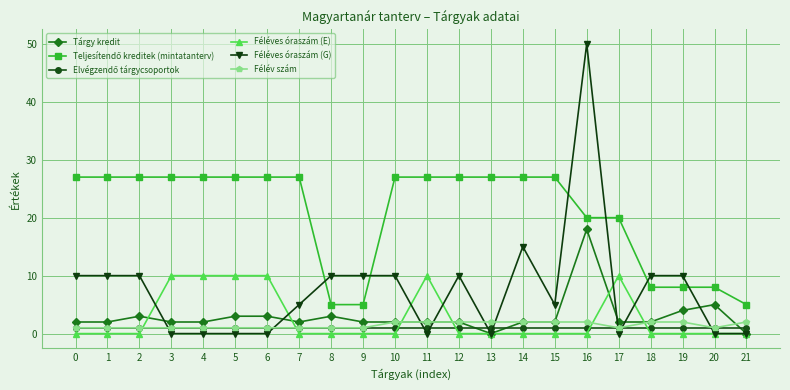

Where is Féléves óraszám (G) nearest to the value 25?

14